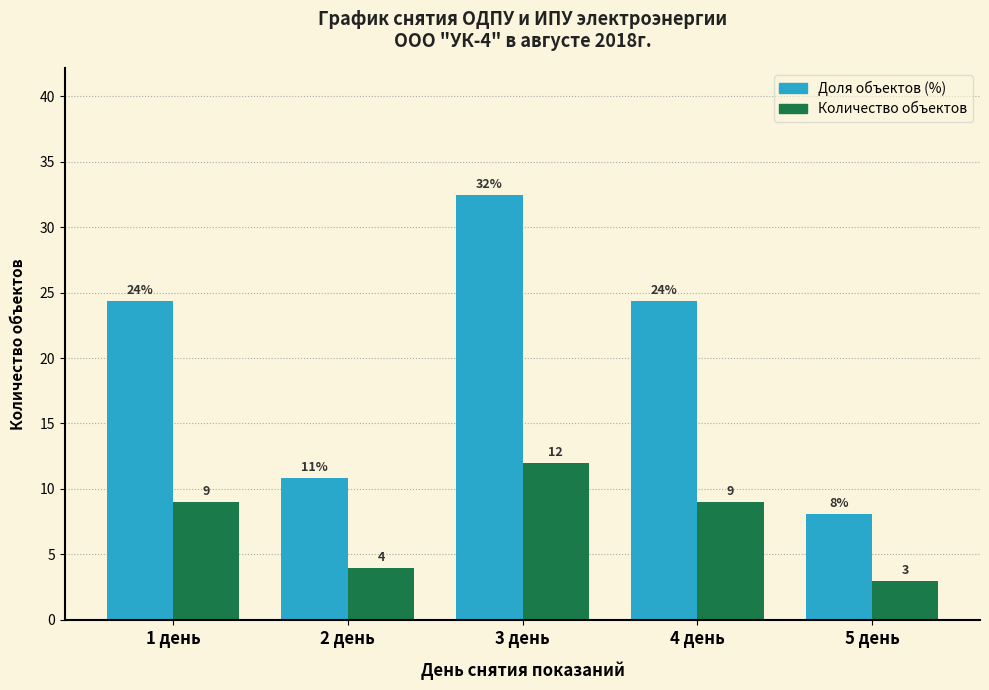

At how many categories does at least one series exceed 6?

5